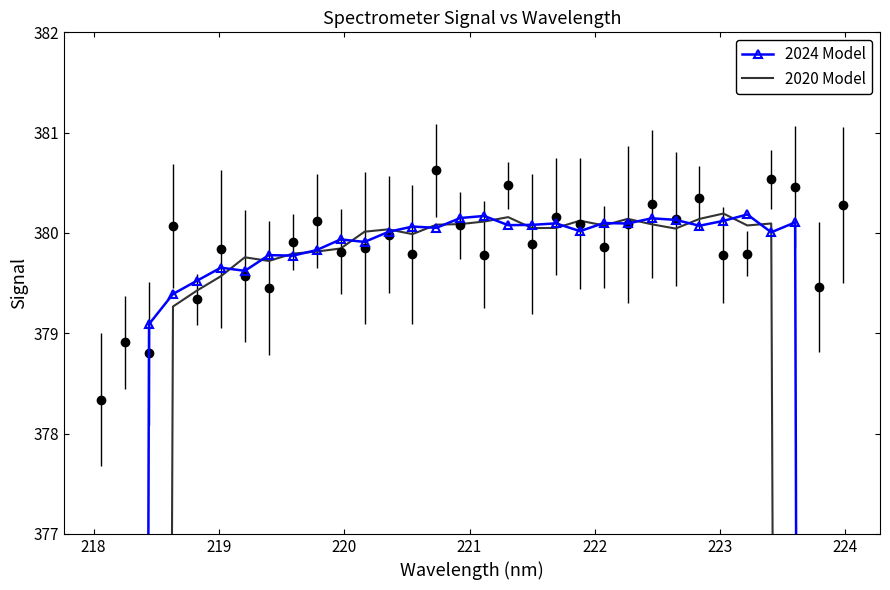

Reading right to left, list all the values displayed in this chart.

2024 Model: 228.0	304.1	380.1	380.0	380.2	380.1	380.1	380.1	380.1	380.1	380.1	380.0	380.1	380.1	380.1	380.2	380.1	380.1	380.1	380.0	379.9	379.9	379.8	379.8	379.8	379.6	379.7	379.5	379.4	379.1	303.2	227.2
2020 Model: 217.2	271.5	325.8	380.1	380.1	380.2	380.1	380.0	380.1	380.1	380.1	380.1	380.1	380.0	380.2	380.1	380.1	380.1	380.0	380.0	380.0	379.8	379.8	379.8	379.7	379.8	379.6	379.4	379.3	325.0	270.8	216.6